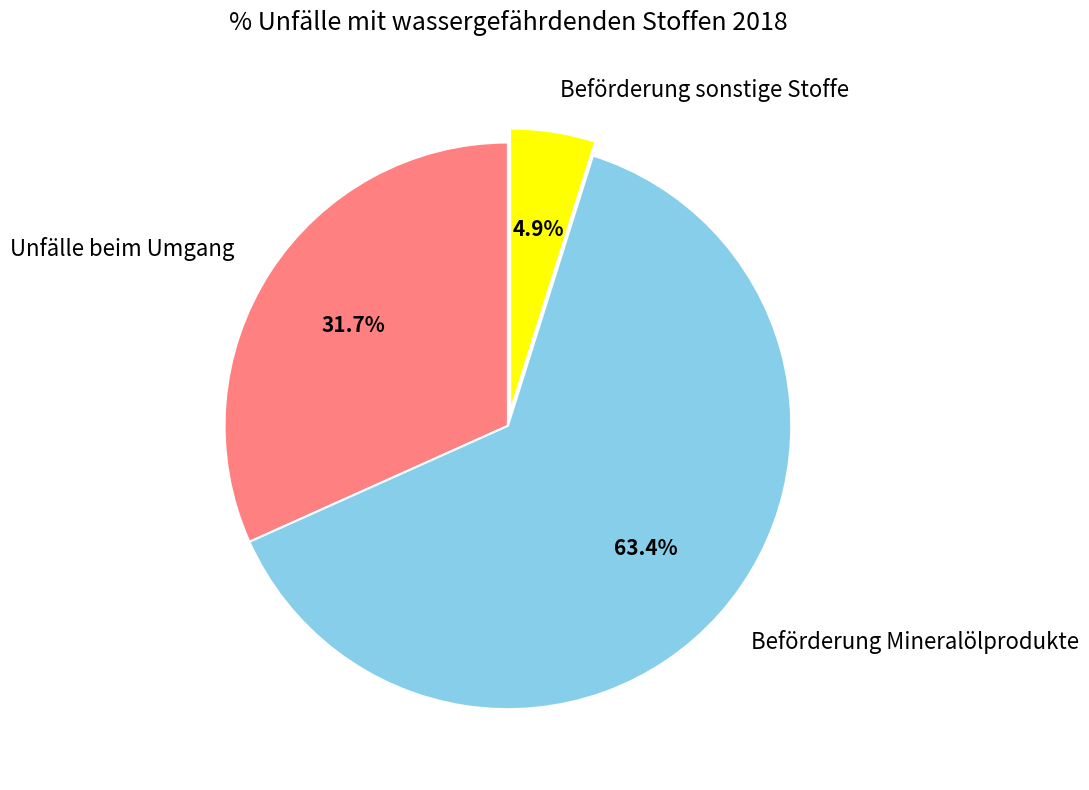

How many slices are in this pie chart?

3